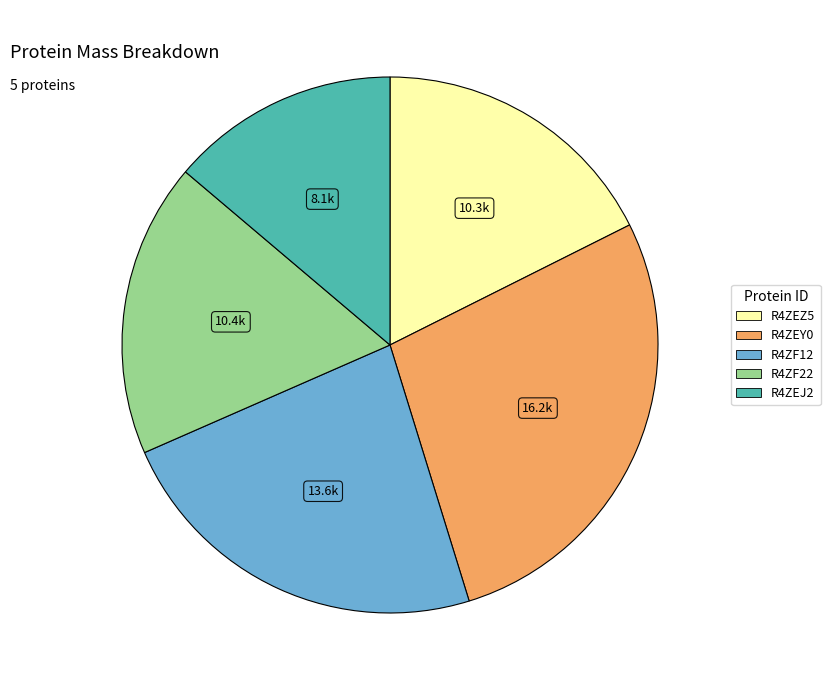

How many slices are in this pie chart?

5